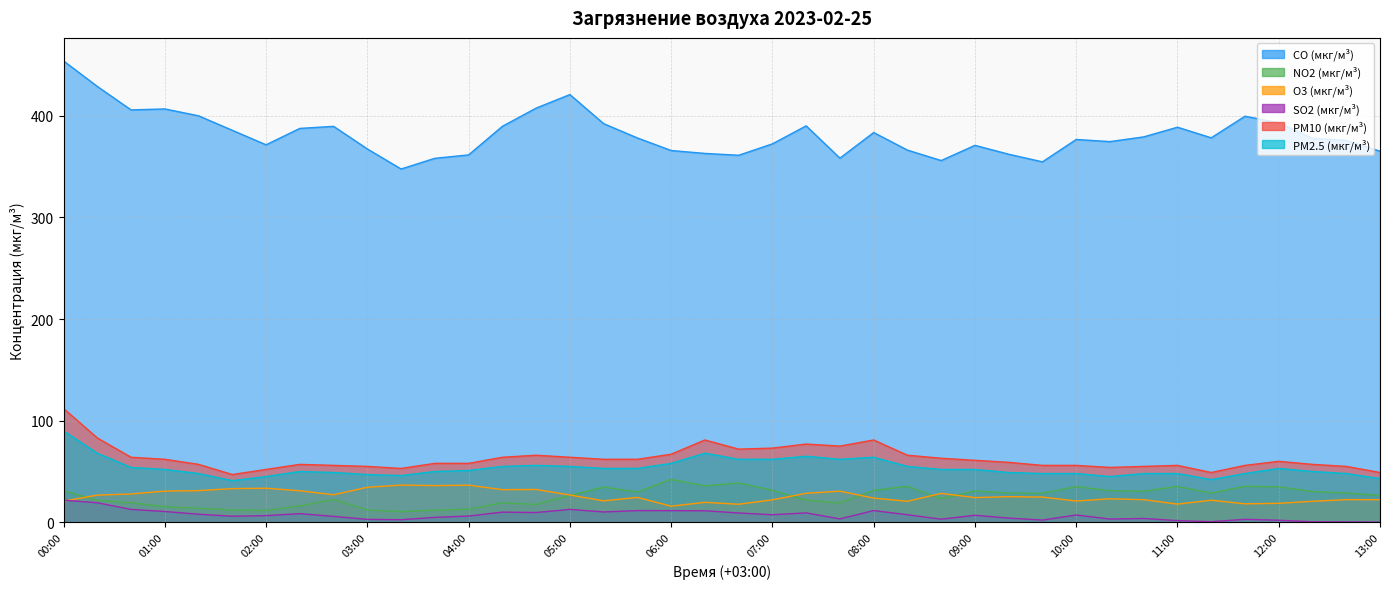

What is the value of the NO2 (мкг/м³) point at the 39th from the left?

28.9